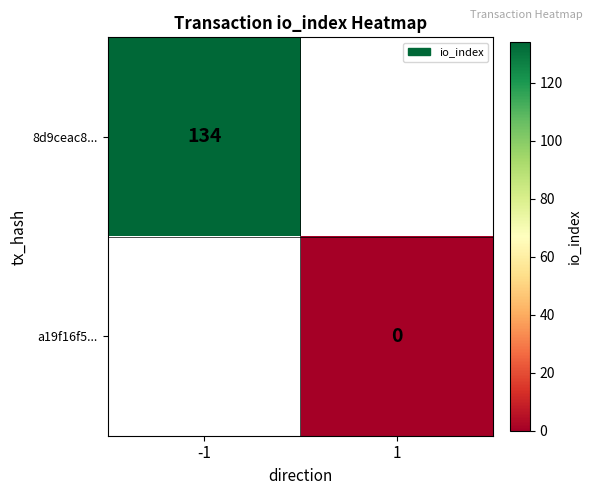

Is it true that 8d9ceac8... equals 134 at -1?

True